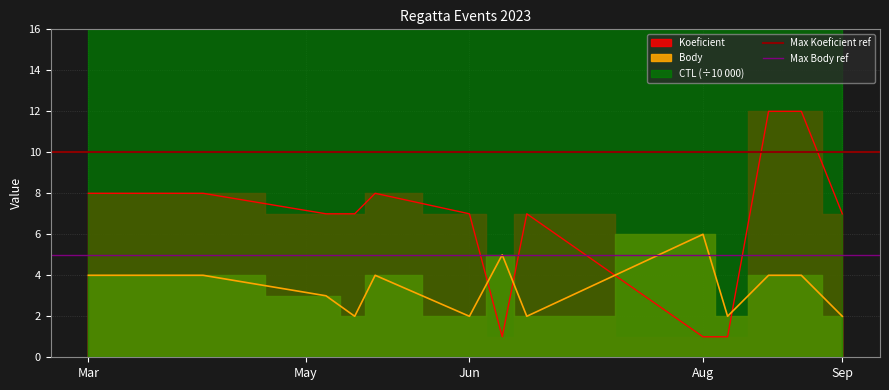

Is it true that Max Koeficient ref equals 10 at Mar?

True